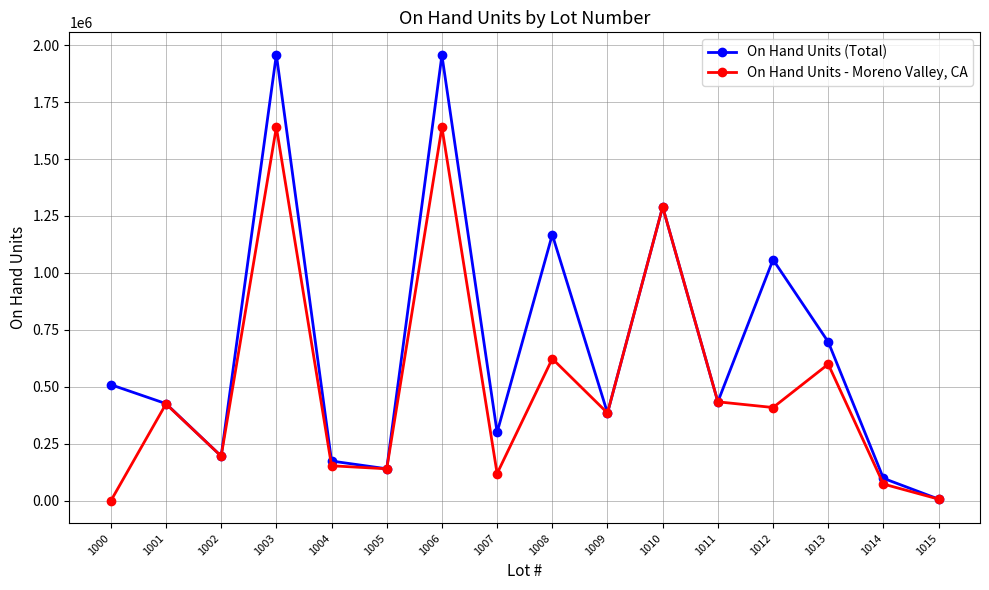

What is the approximate value of On Hand Units - Moreno Valley, CA at 1011?

434800